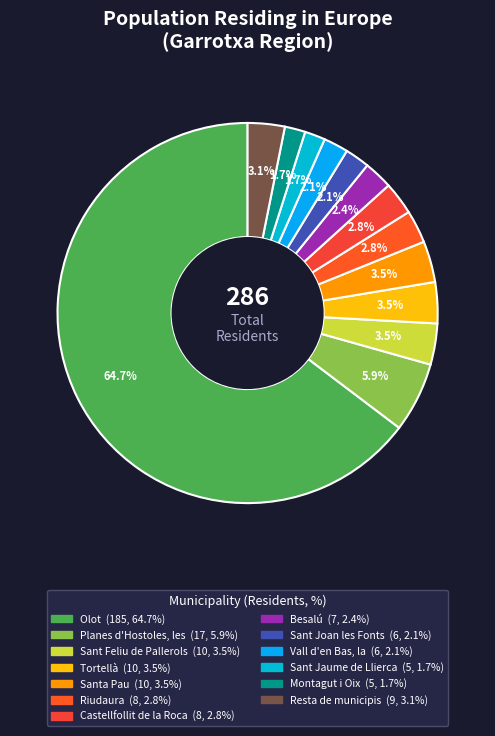

What is the largest slice in the pie chart?

Olot